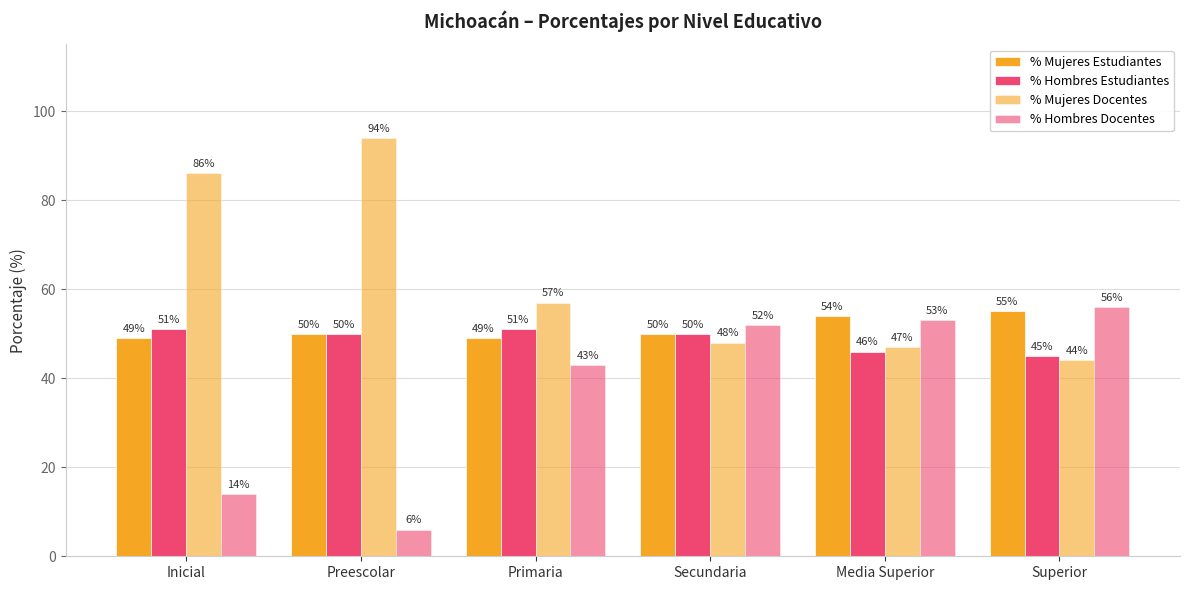

Reading left to right, extract all data points from this chart.

% Mujeres Estudiantes: 49	50	49	50	54	55
% Hombres Estudiantes: 51	50	51	50	46	45
% Mujeres Docentes: 86	94	57	48	47	44
% Hombres Docentes: 14	6	43	52	53	56